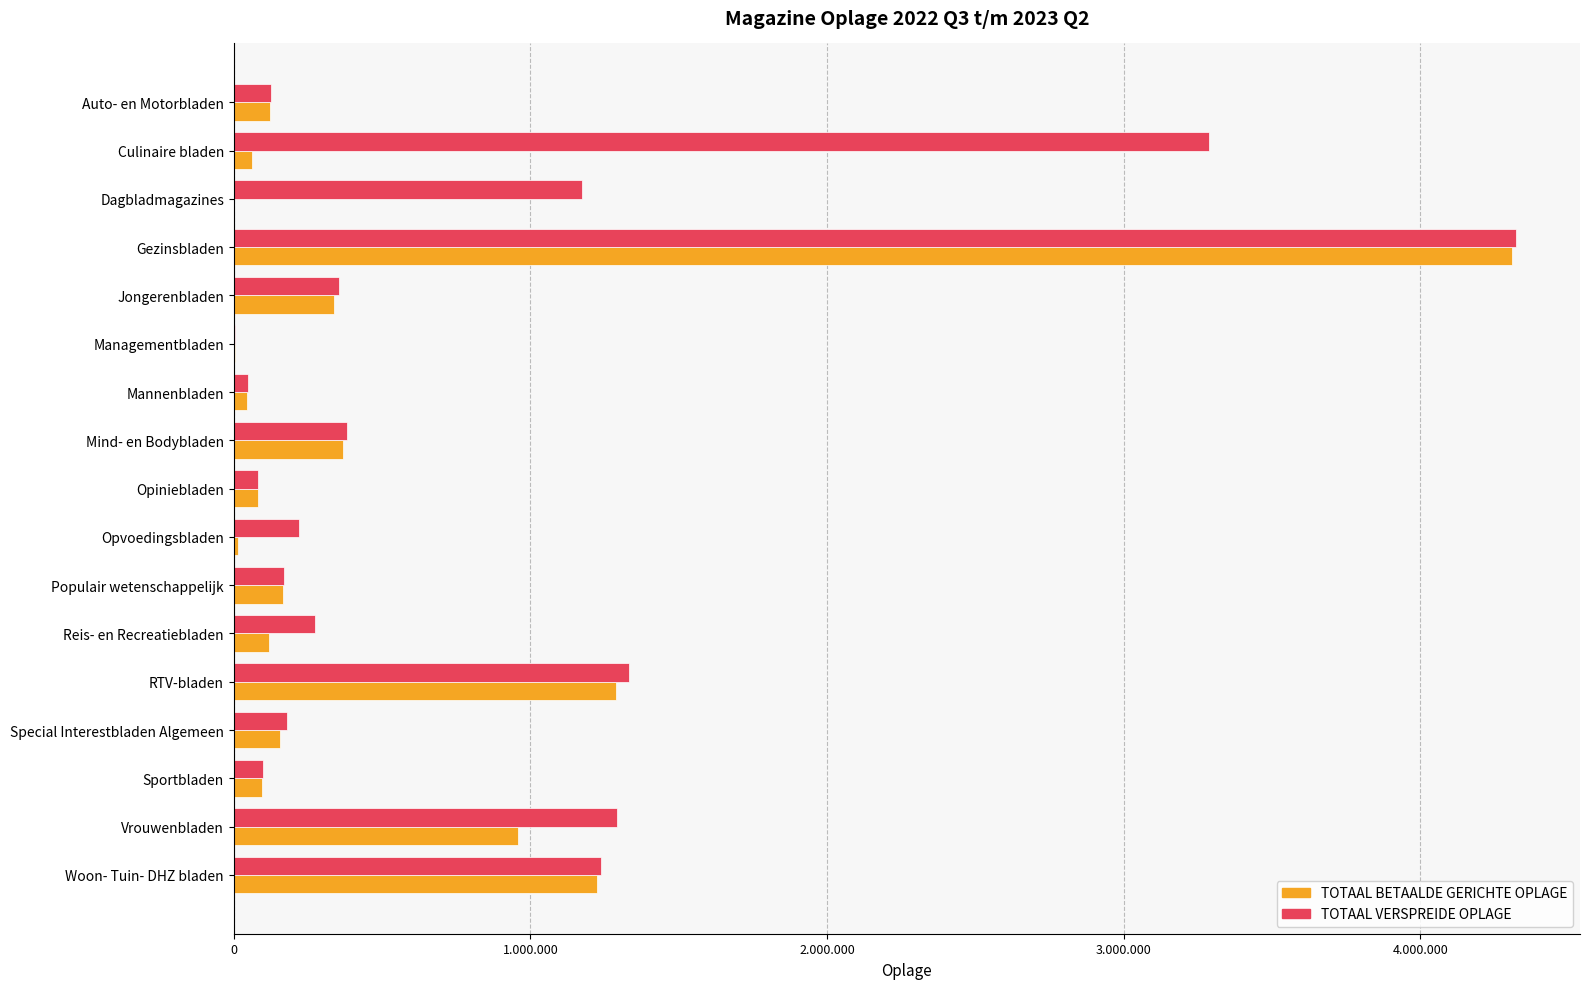

What are all the series names shown in the legend?

TOTAAL BETAALDE GERICHTE OPLAGE, TOTAAL VERSPREIDE OPLAGE